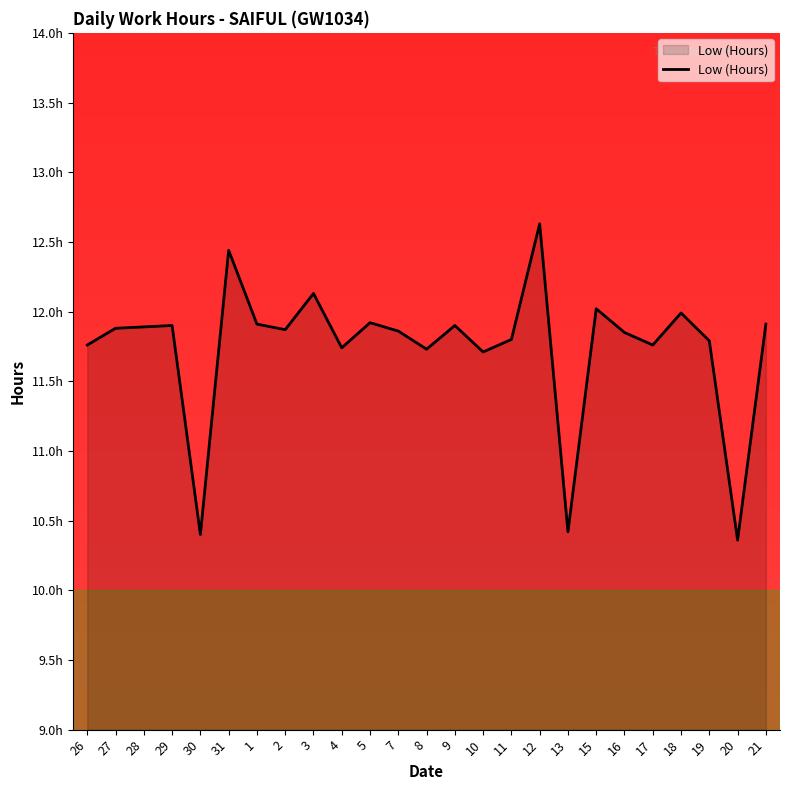

How many points are lower than both their immediate neighbors (excluding endpoints)?

8